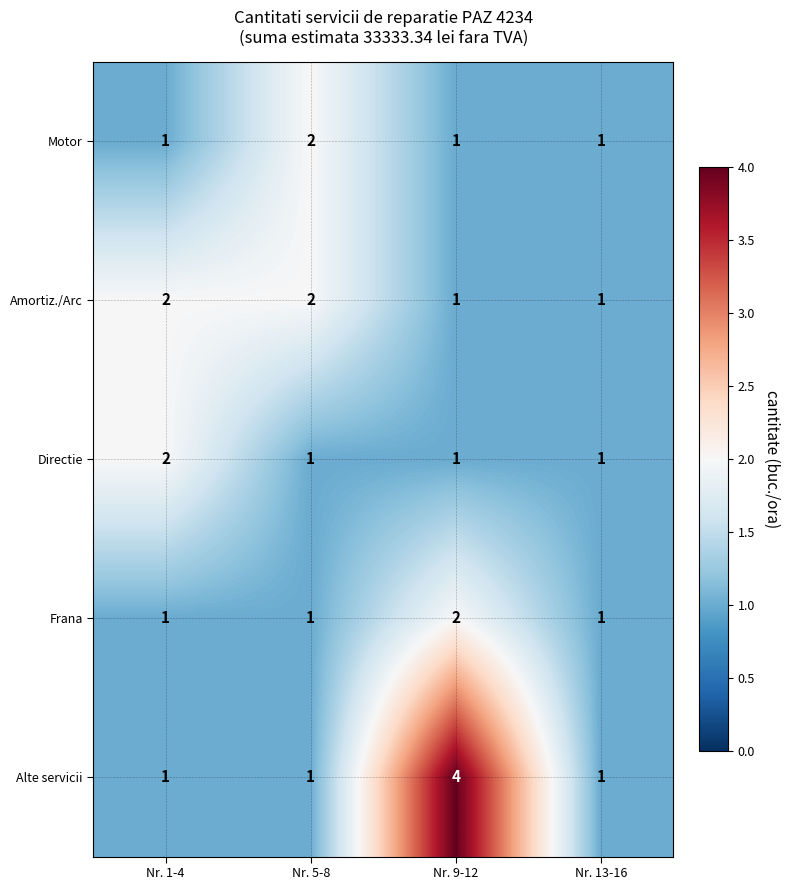

Reading left to right, list all the values displayed in this chart.

Motor: Nr. 1-4=1	Nr. 5-8=2	Nr. 9-12=1	Nr. 13-16=1
Amortiz./Arc: Nr. 1-4=2	Nr. 5-8=2	Nr. 9-12=1	Nr. 13-16=1
Directie: Nr. 1-4=2	Nr. 5-8=1	Nr. 9-12=1	Nr. 13-16=1
Frana: Nr. 1-4=1	Nr. 5-8=1	Nr. 9-12=2	Nr. 13-16=1
Alte servicii: Nr. 1-4=1	Nr. 5-8=1	Nr. 9-12=4	Nr. 13-16=1